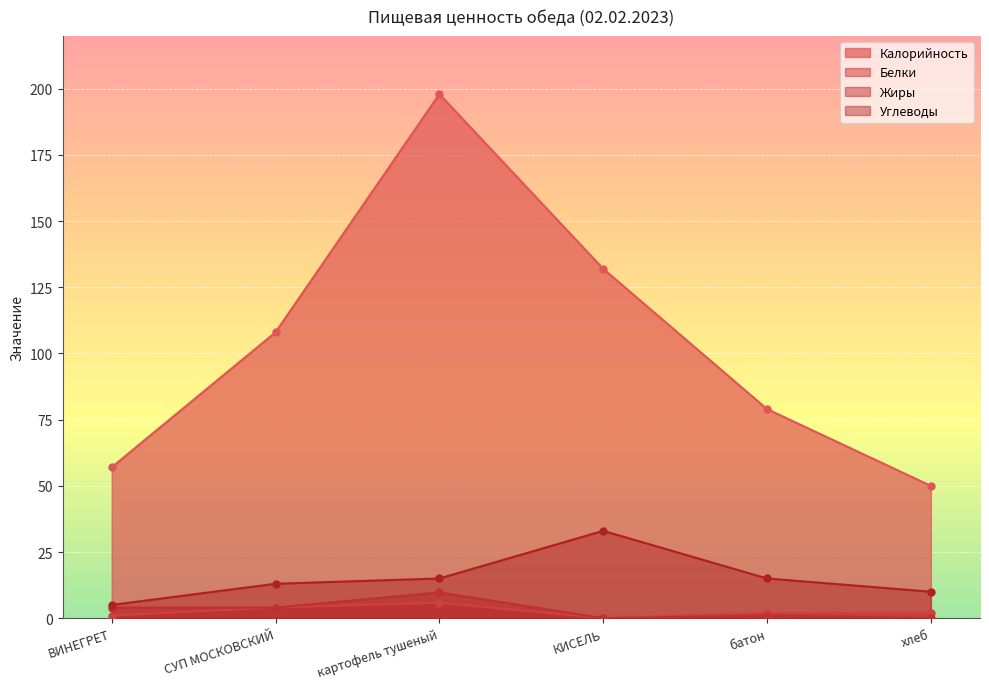

What is the sum of all Жиры values?

18.7